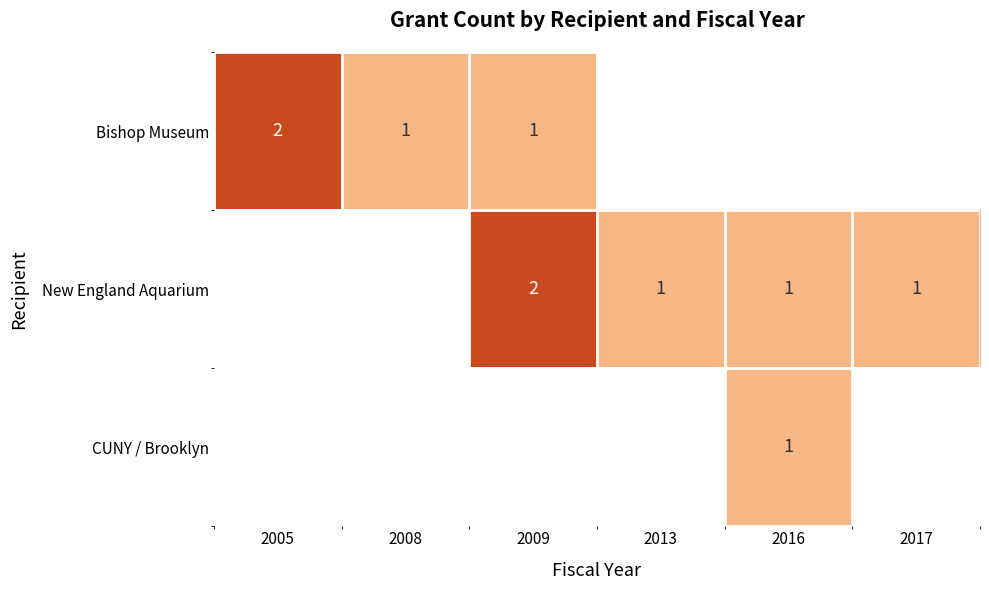

True or false: Bishop Museum has a value of 1 at 2005.

False